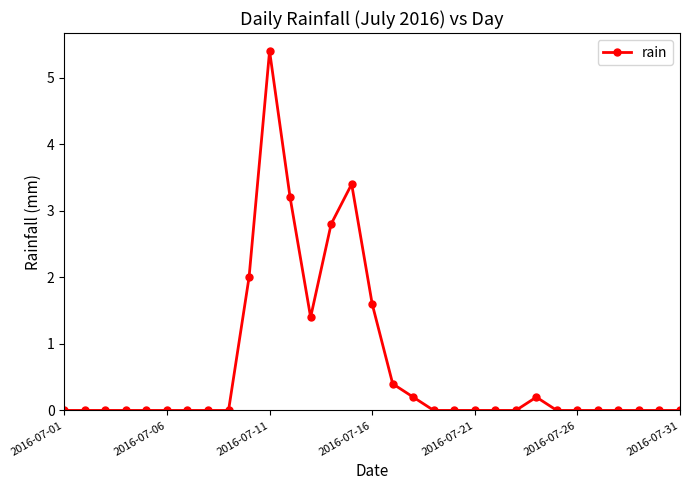

True or false: there are more than 1 points higher than both neighbors.

True